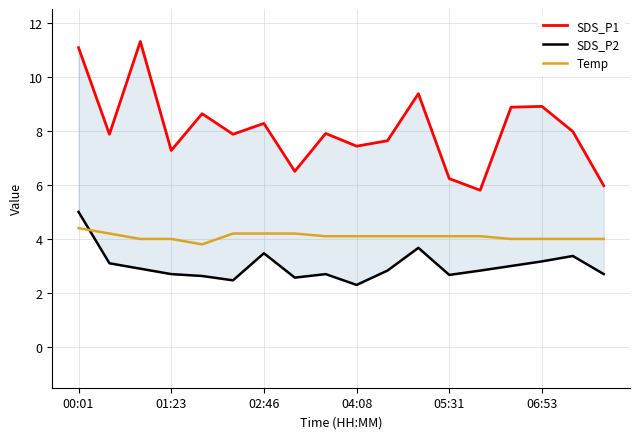

Count the number of data series in this chart.

3